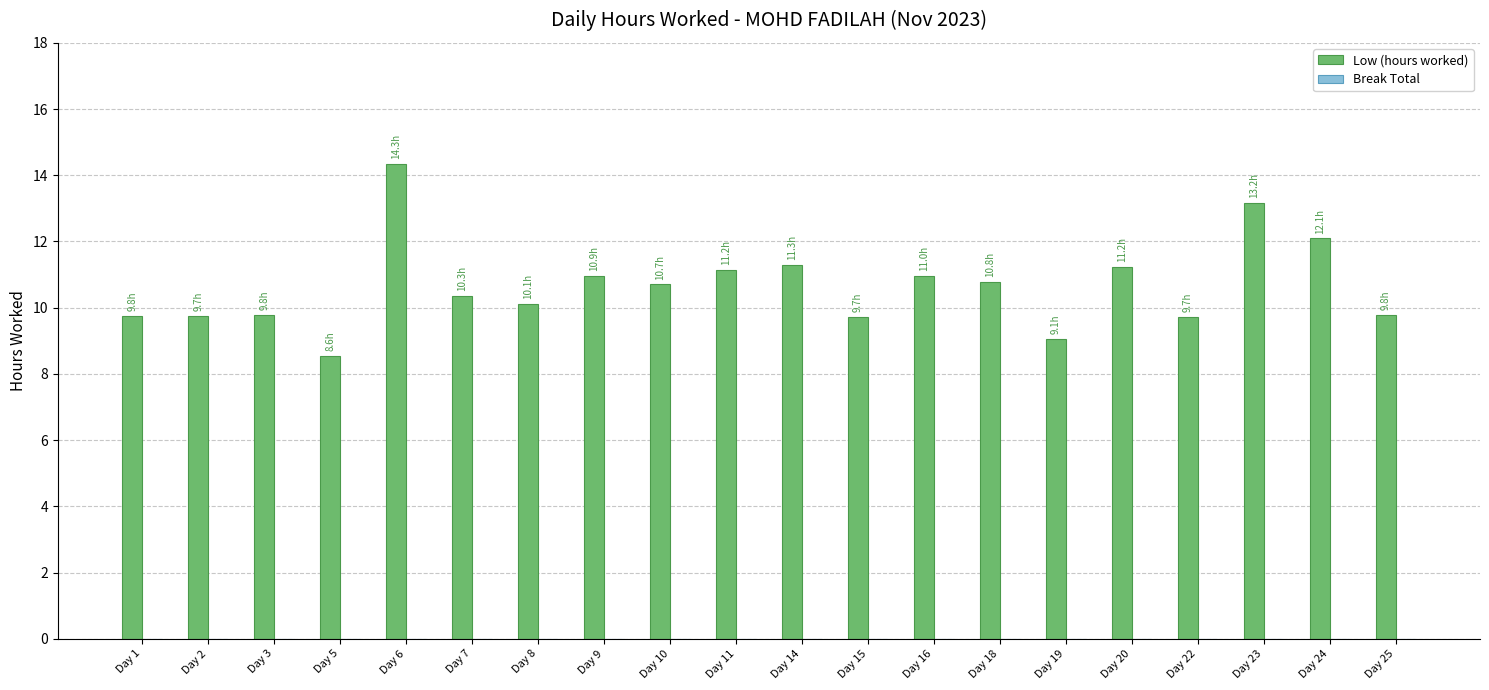

Which label corresponds to the largest value in the chart?

Day 6